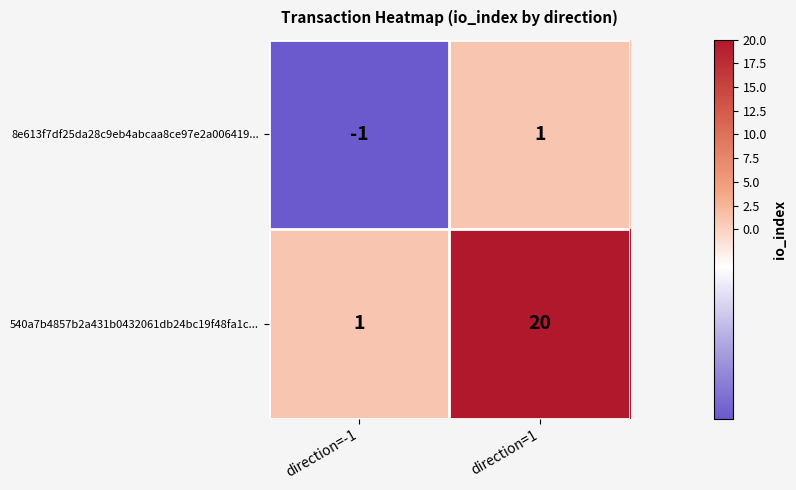

At which category is the sum across all series the highest?

direction=1